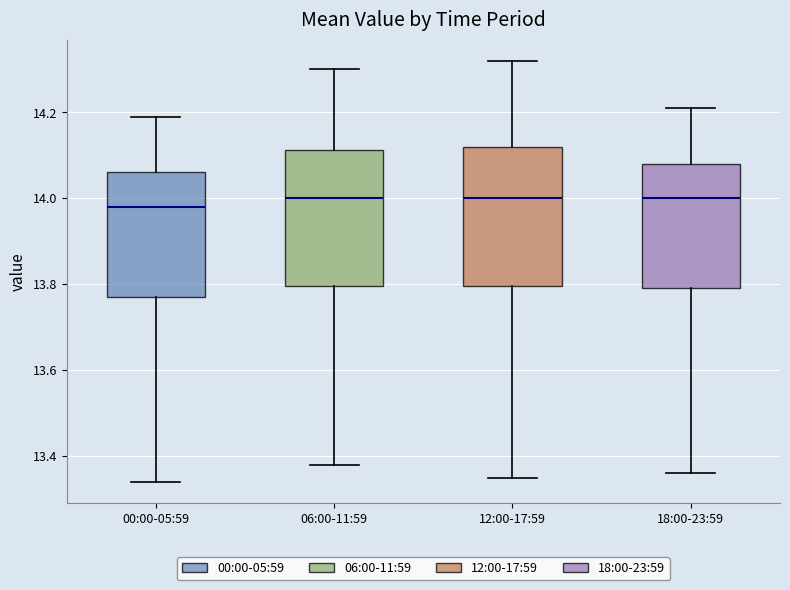

Where does the lower whisker of the box for 06:00-11:59 end on the y-axis? The values are not printed on the chart, so give them approximately, as read against the axis.

13.38